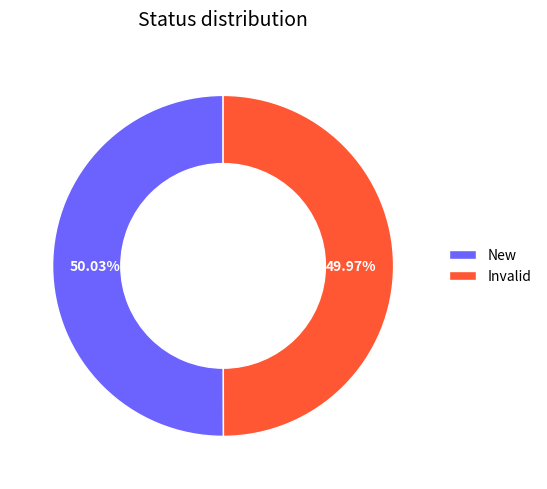

To the nearest percent, what percentage of the pie is Invalid?

50%